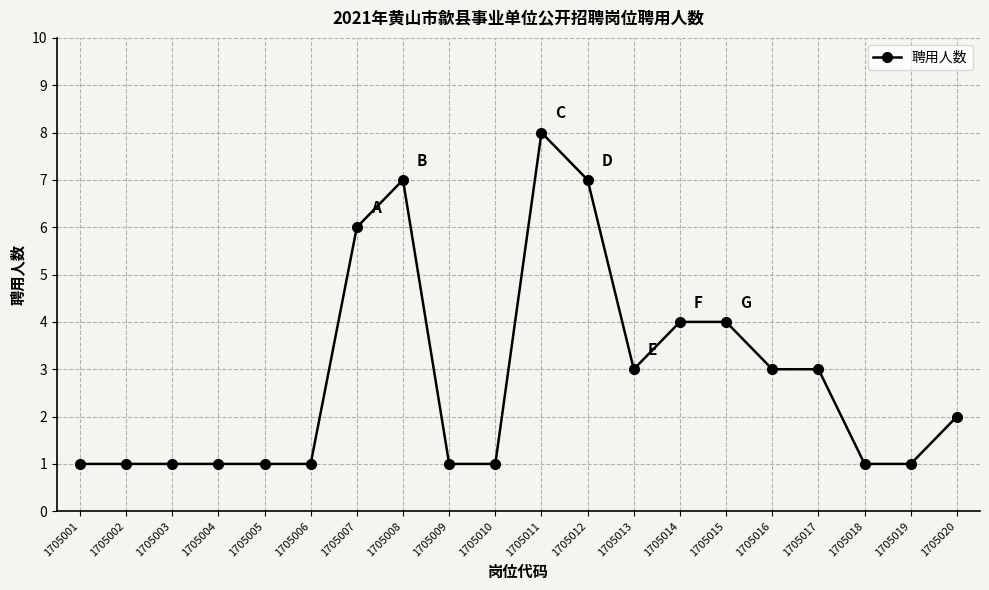

How many data points does each series have?

20